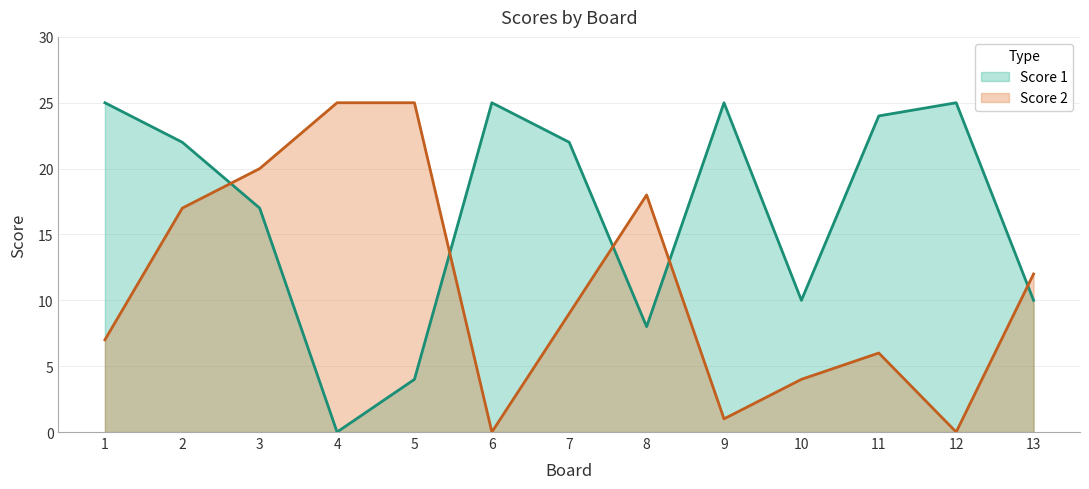

Reading left to right, extract all data points from this chart.

Score 1: 1=25	2=22	3=17	4=0	5=4	6=25	7=22	8=8	9=25	10=10	11=24	12=25	13=10
Score 2: 1=7	2=17	3=20	4=25	5=25	6=0	7=9	8=18	9=1	10=4	11=6	12=0	13=12